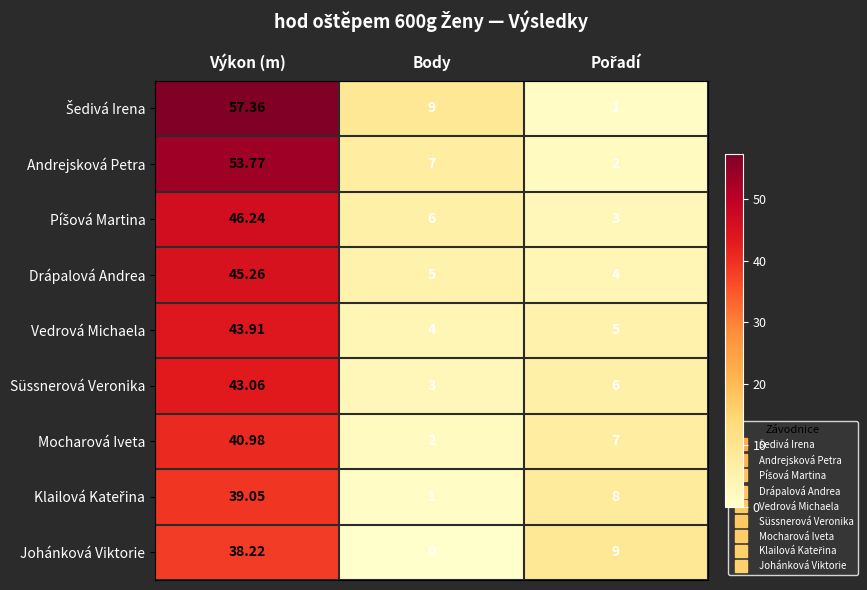

Where does the Mocharová Iveta series first go above 7?

Výkon (m)